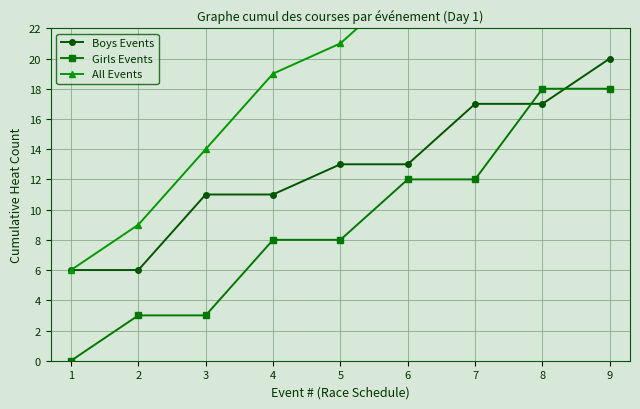

What is the spread (max minus min) of values at 1?

6